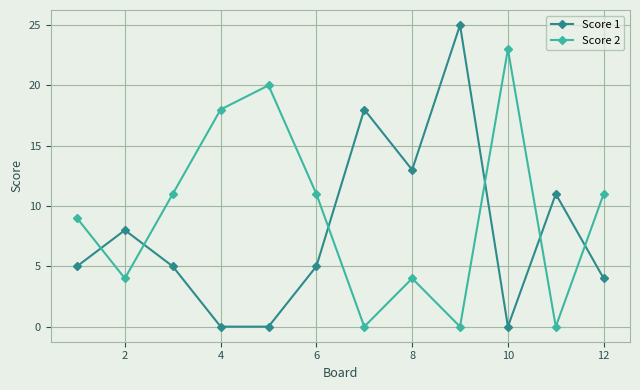

True or false: Score 1 has more than 2 interior local peaks.

True